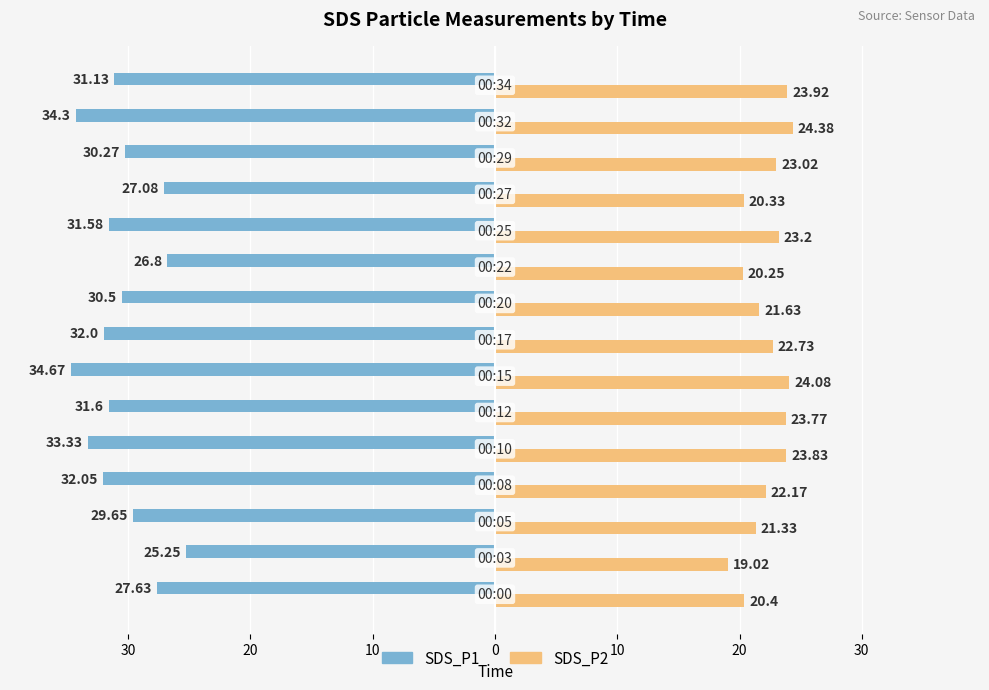

What are all the series names shown in the legend?

SDS_P1, SDS_P2